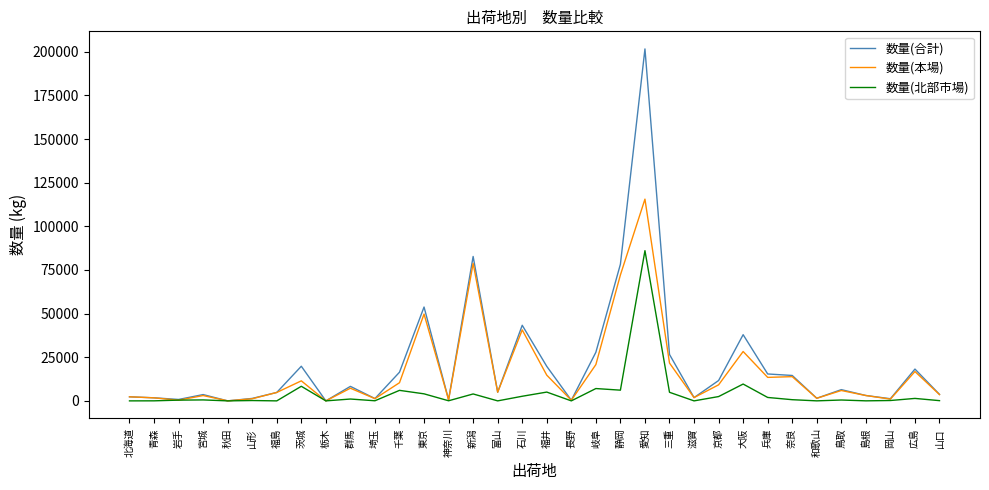

Is it true that 数量(合計) equals 6472 at 岐阜?

False